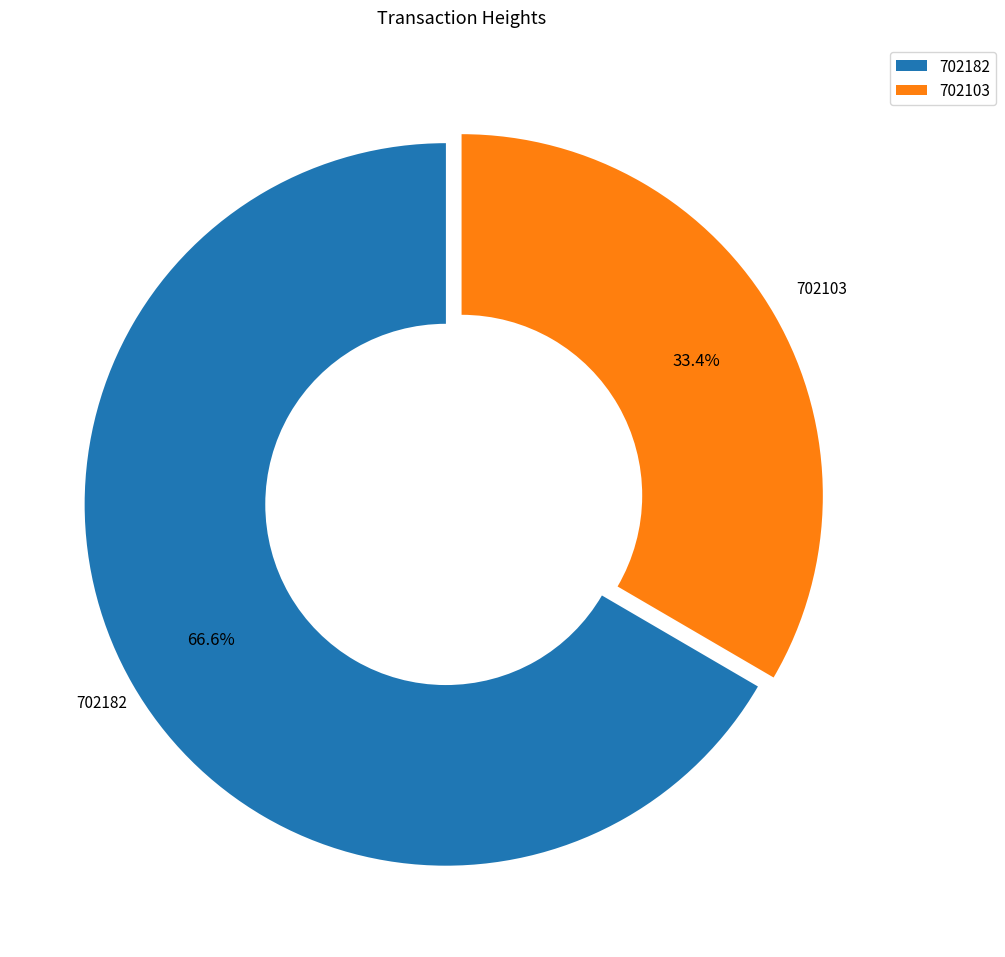

To the nearest percent, what is the difference between the 702103 and 702182 slice percentages?

33%